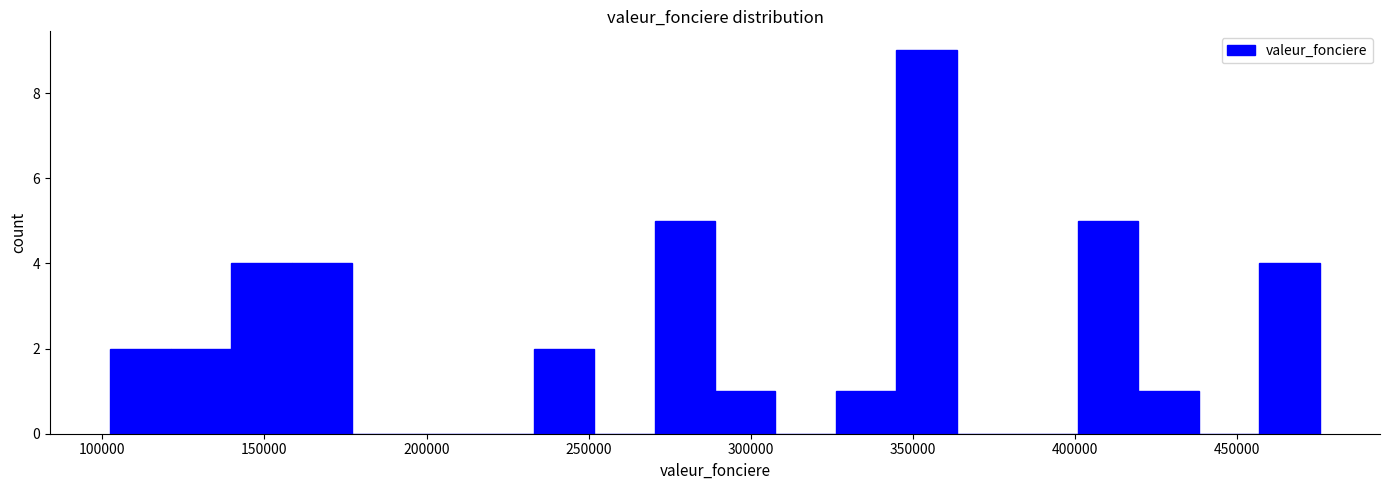

Around what value on the x-axis is the tallest bar? Give the approximate position of its centre, as read against the axis.

355000